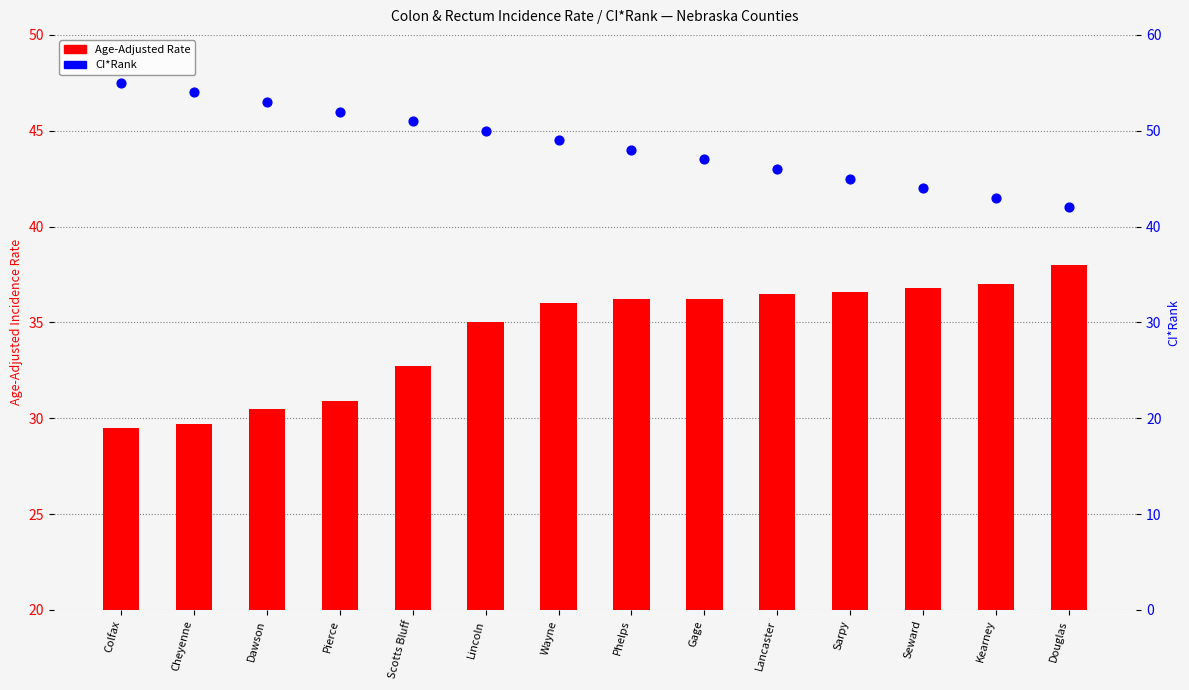

Is the value of Age-Adjusted Rate at Cheyenne greater than the value of CI*Rank at Colfax?

No